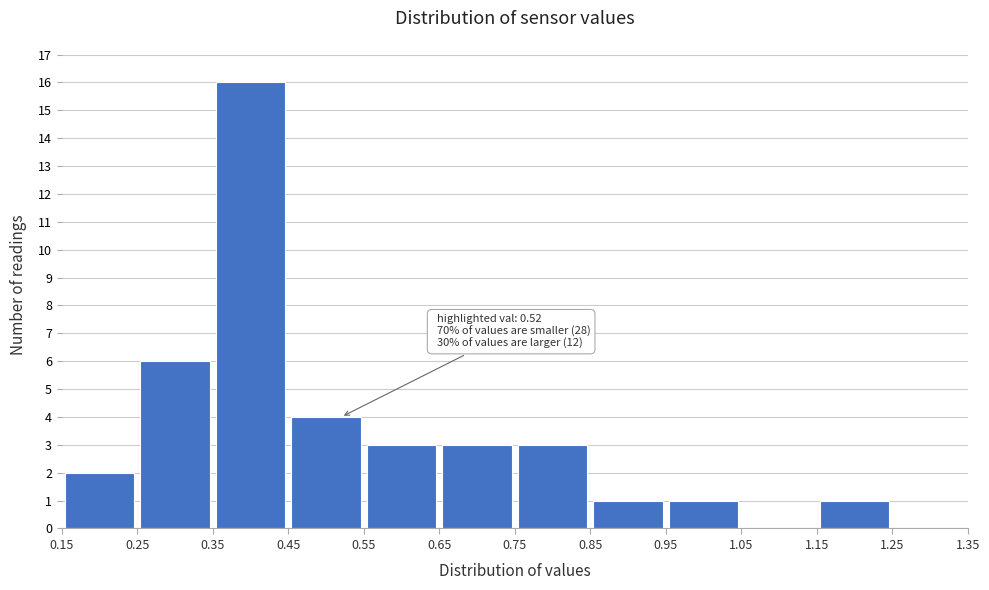

Which range on the x-axis has the tallest bar?

0.35 to 0.45